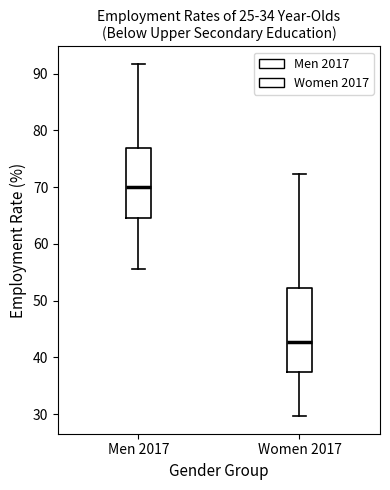

Where does the upper whisker of the box for Men 2017 end on the y-axis? The values are not printed on the chart, so give them approximately, as read against the axis.

92